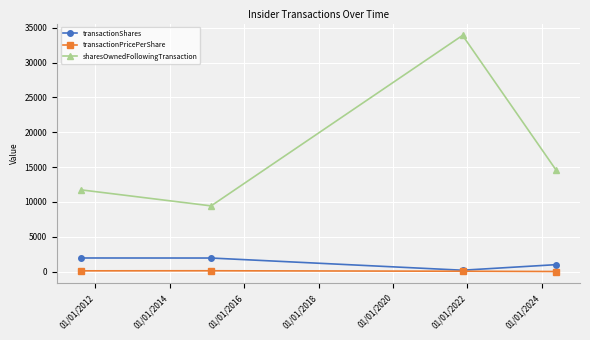

What is the highest value of the transactionShares series?

1956.0